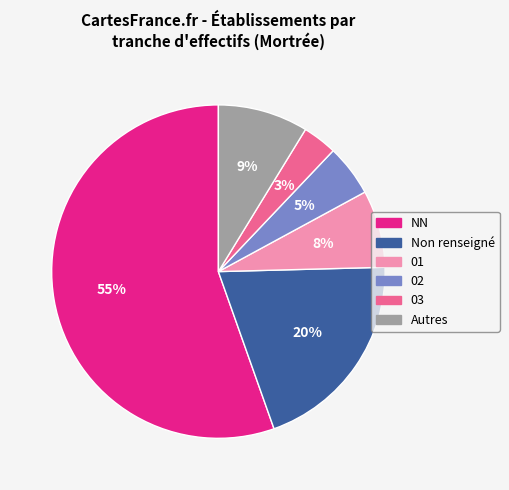

To the nearest percent, what is the average slice percentage?

17%